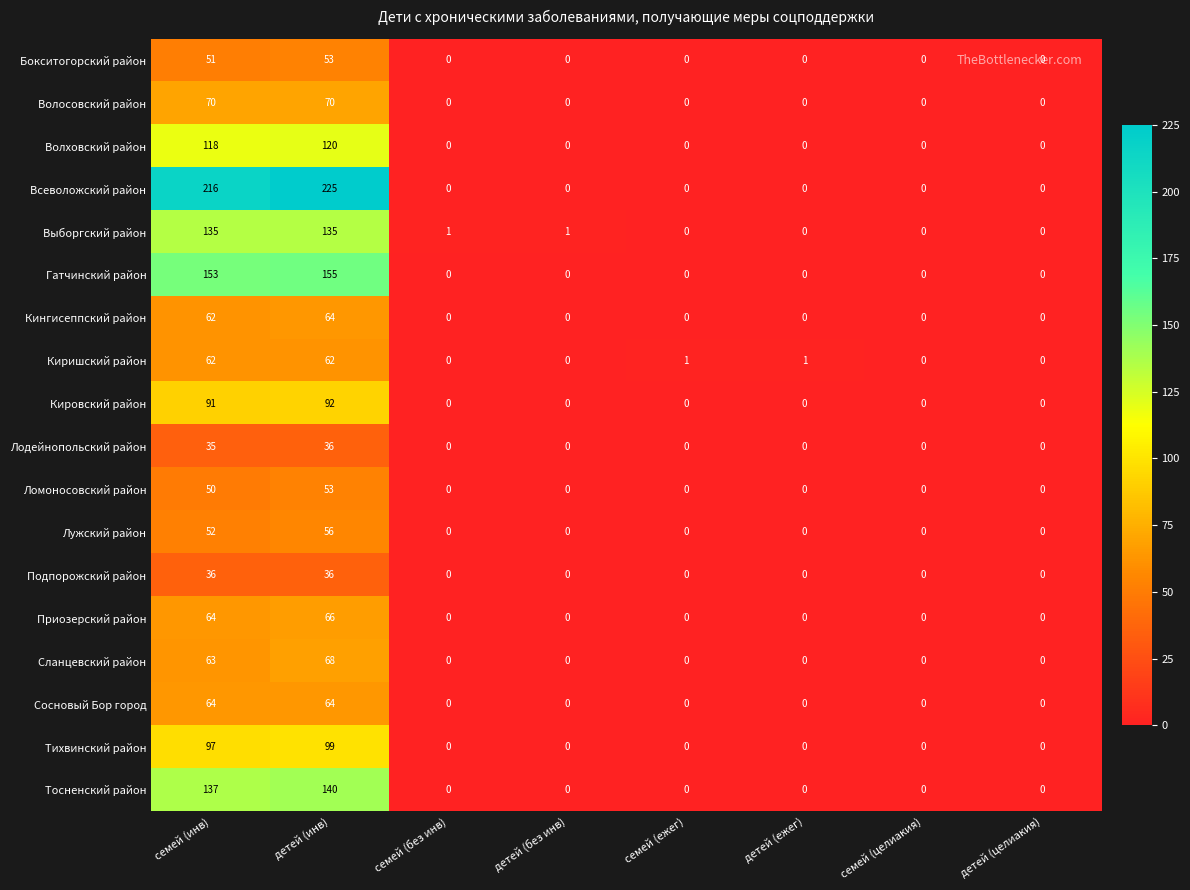

What is the difference between the highest and lowest values at детей (инв)?

189